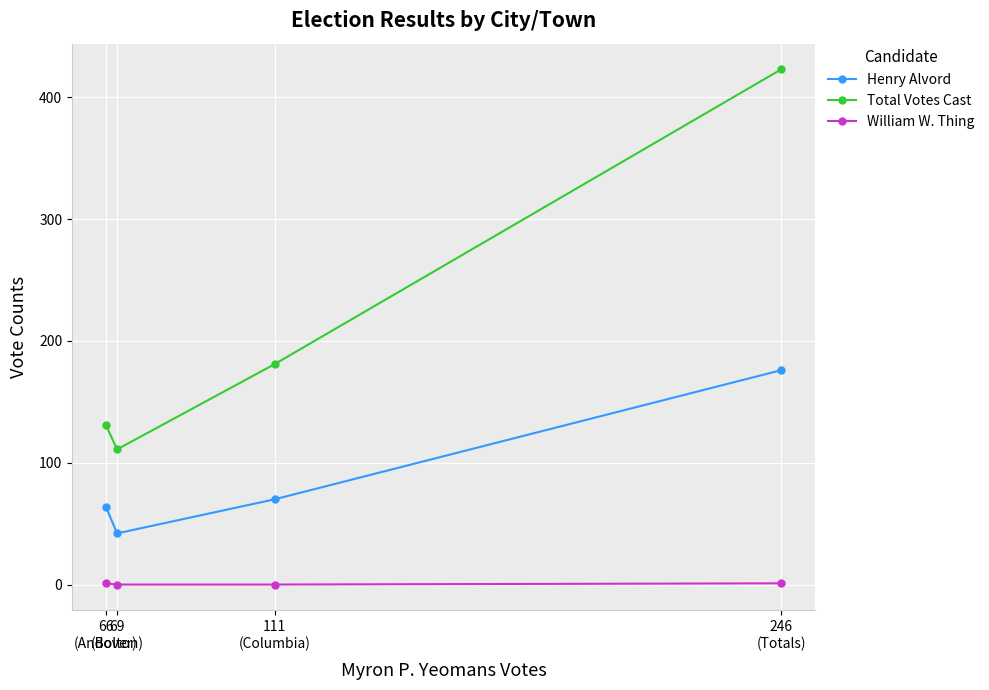

Where is the first local minimum for Henry Alvord?

69
(Bolton)